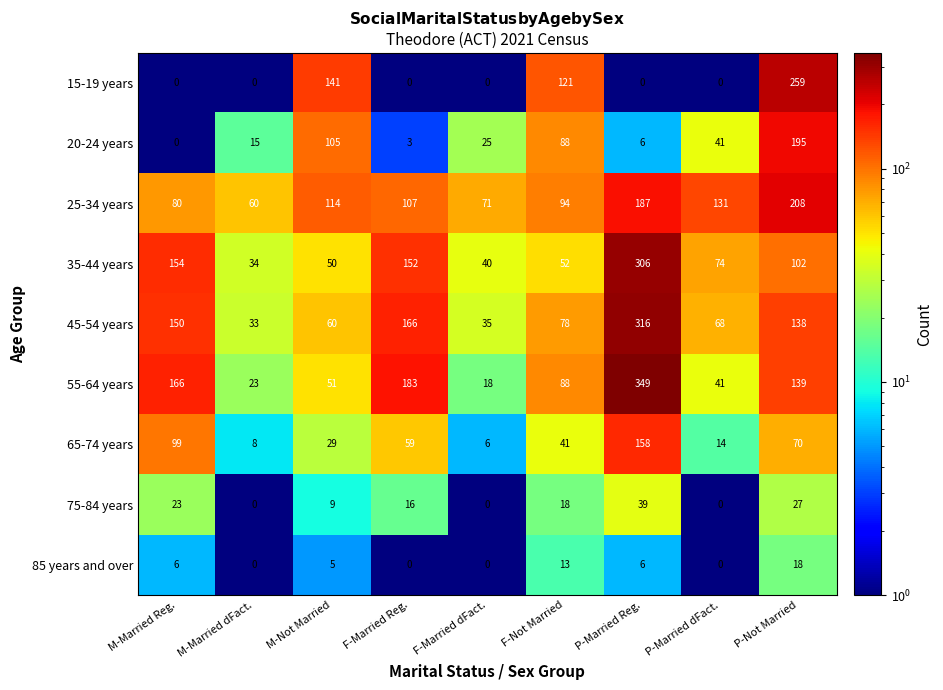

True or false: 20-24 years has a value of 1 at F-Married Reg..

False